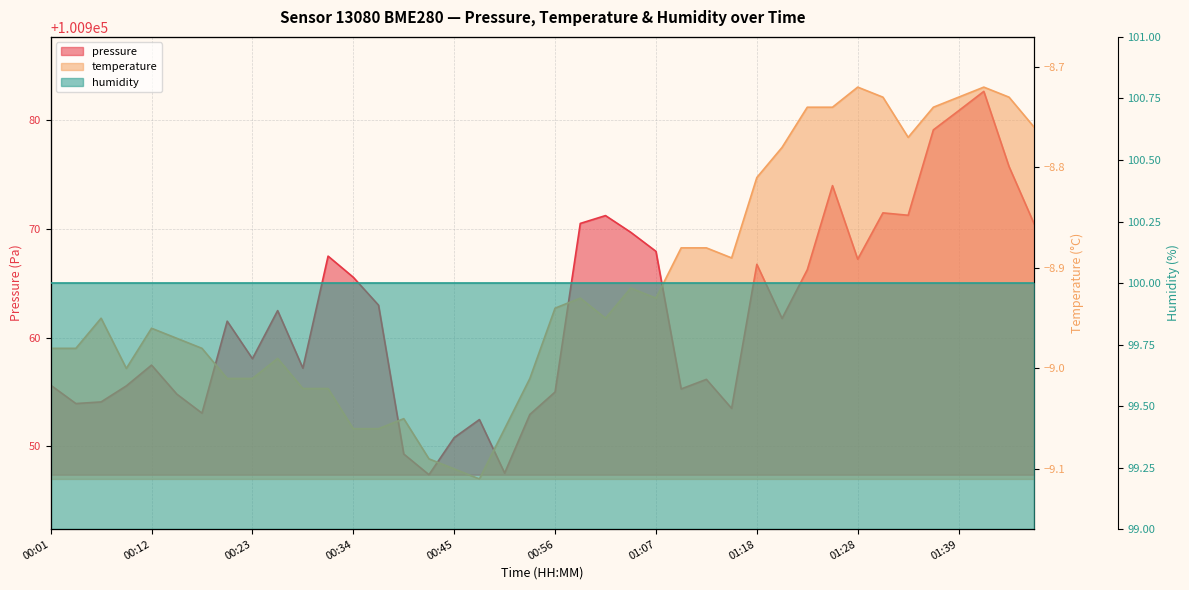

The value of pressure at 01:23 is 100966.2. True or false?

True